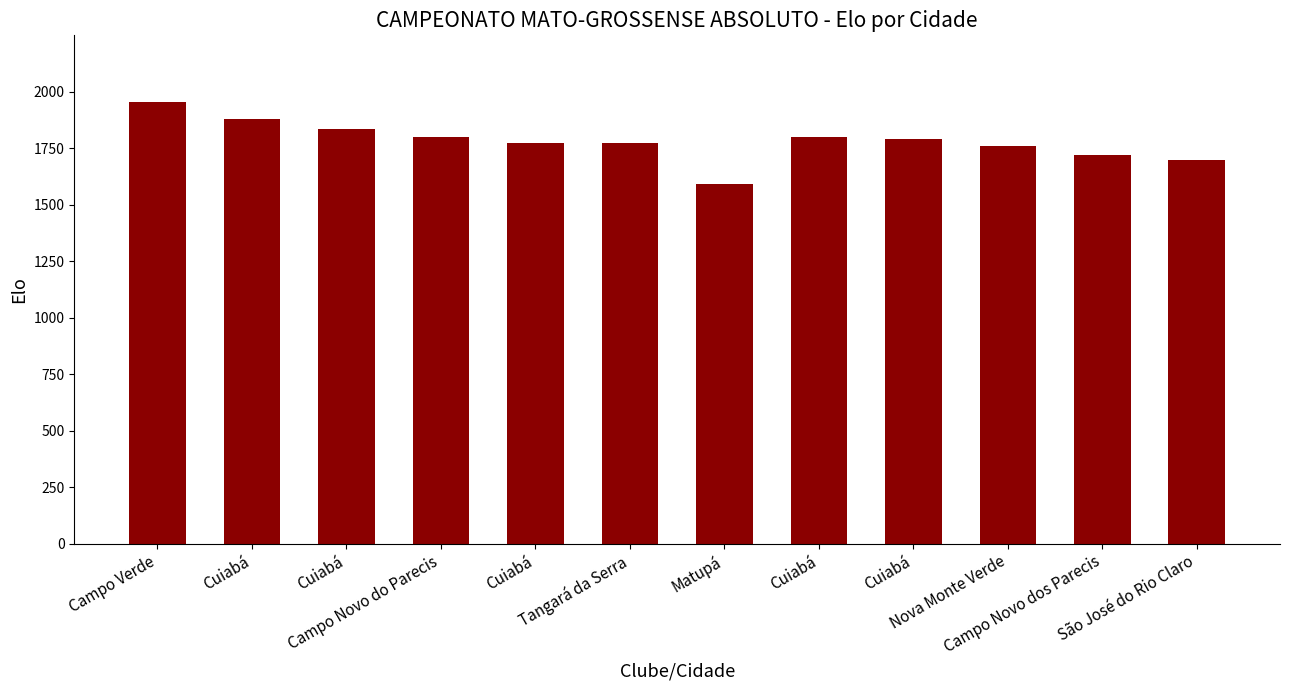

What is the minimum value shown in the chart?

1591